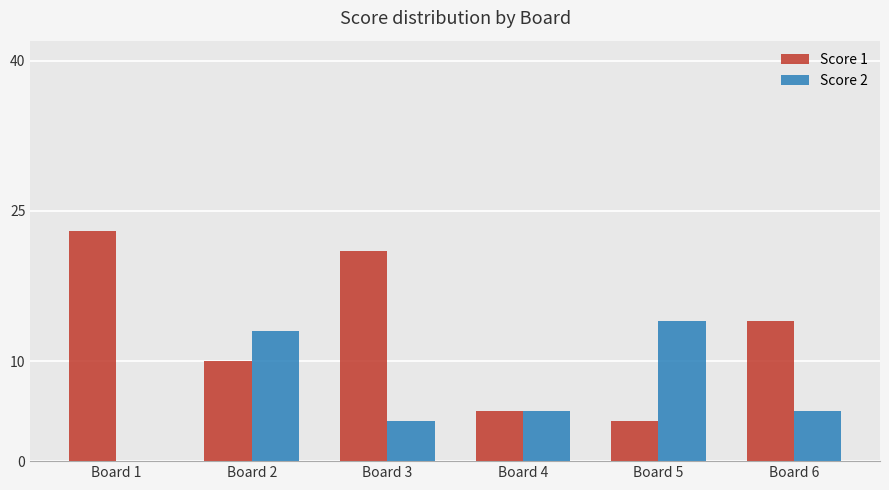

At which category is the sum across all series the highest?

Board 3